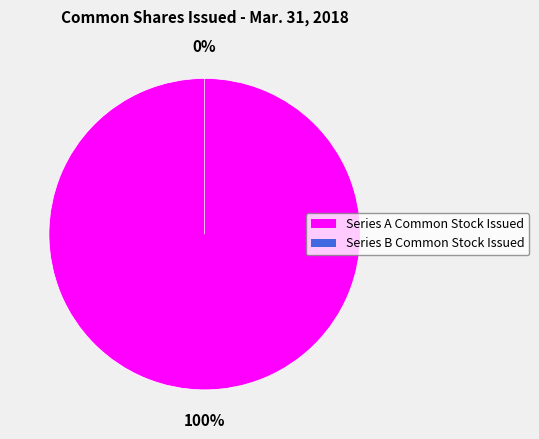

How many segments does this pie chart have?

2